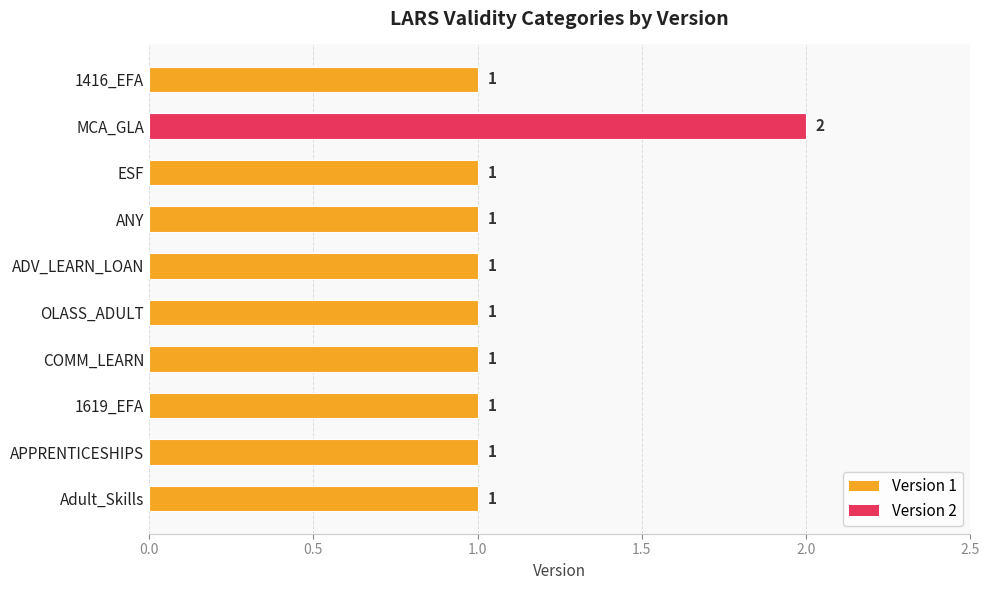

At which category does the chart reach its peak across all series?

MCA_GLA